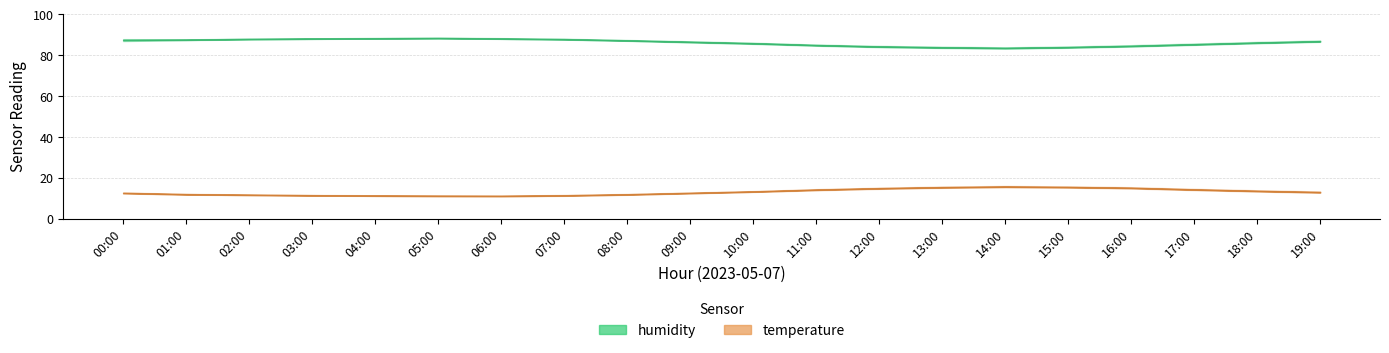

True or false: humidity_high and temperature_low cross at least once.

False